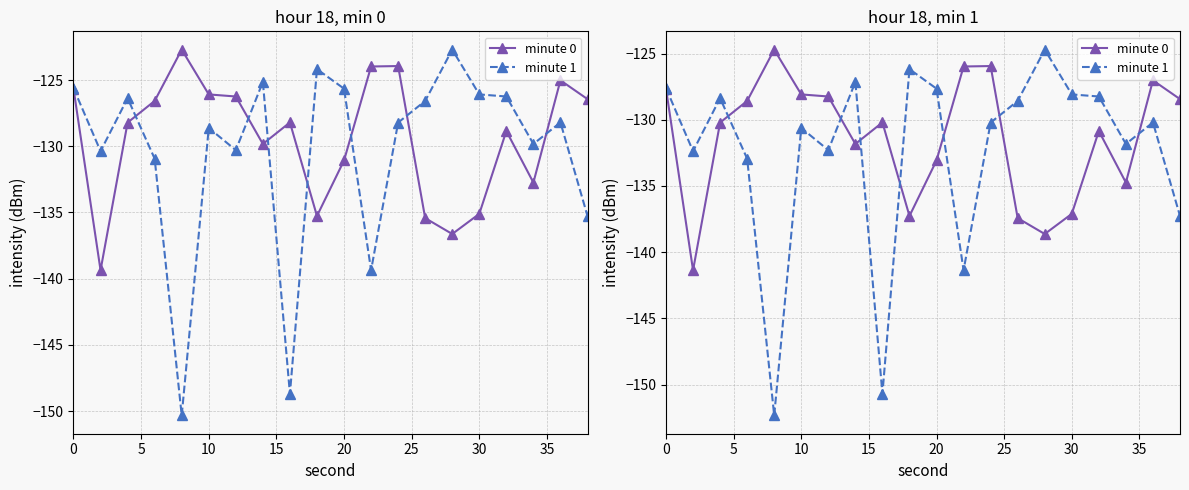

What are all the series names shown in the legend?

minute 0, minute 1